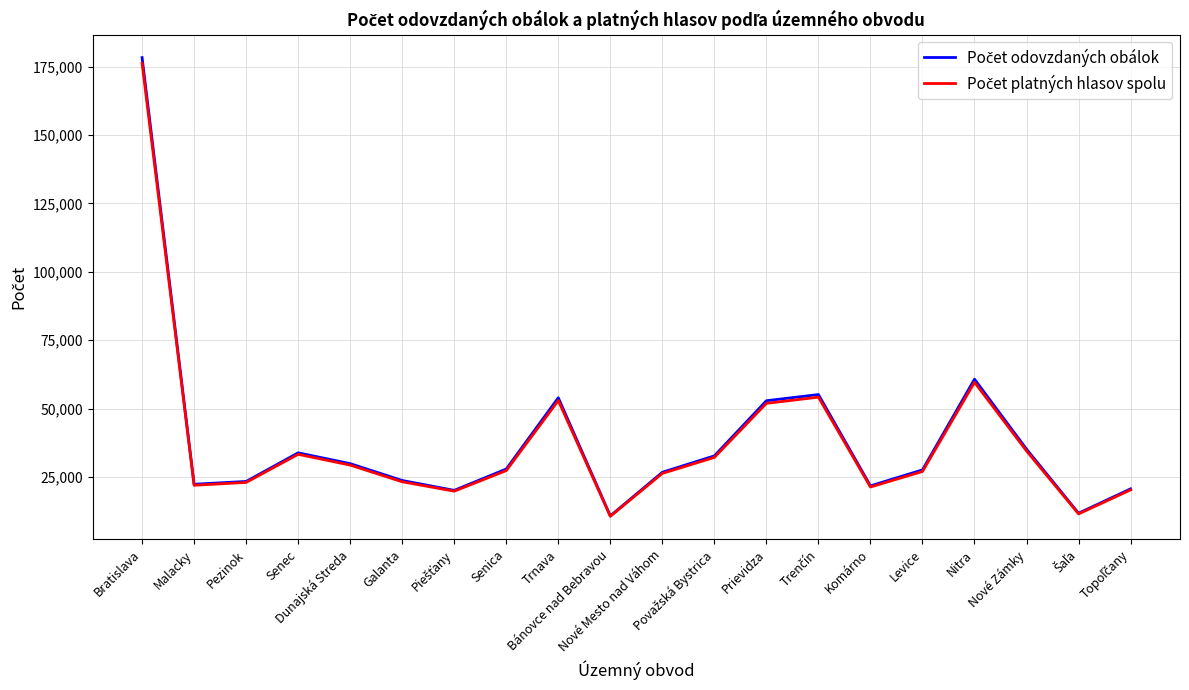

What is the greatest value displayed?

178323